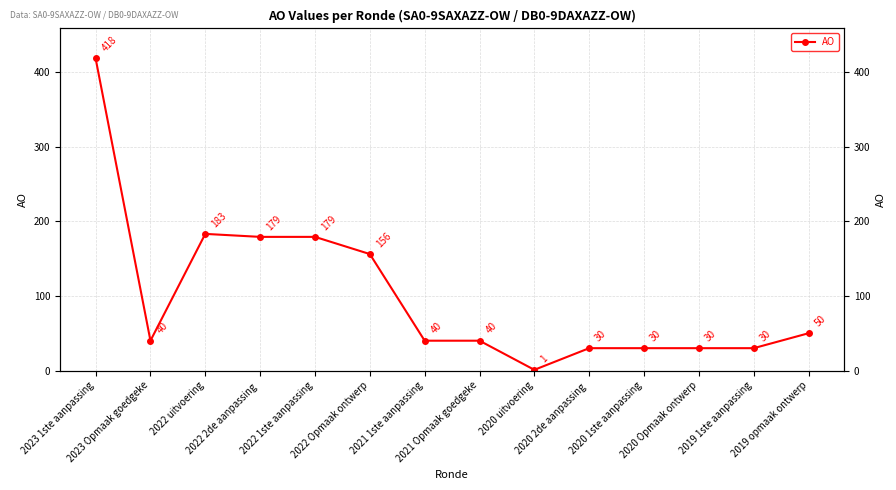

What is the difference between the maximum and minimum values?

417